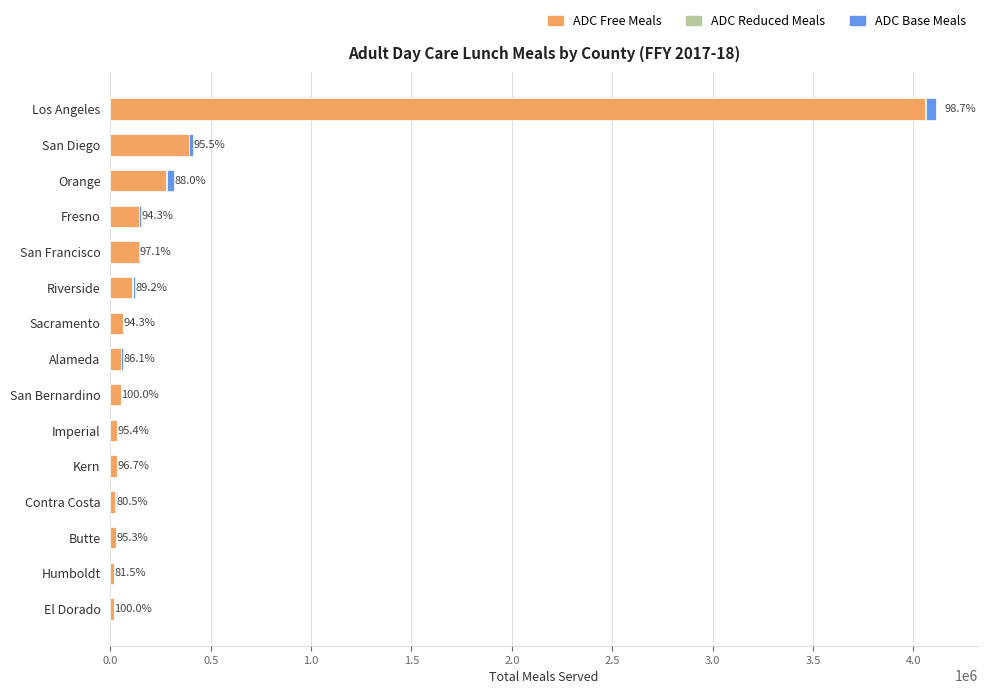

At which category is the sum across all series the highest?

Los Angeles